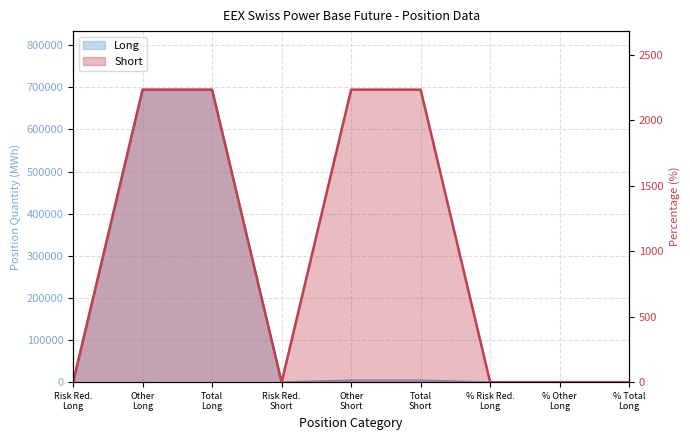

What is the difference between the maximum and minimum values in the Short series?

2232.0